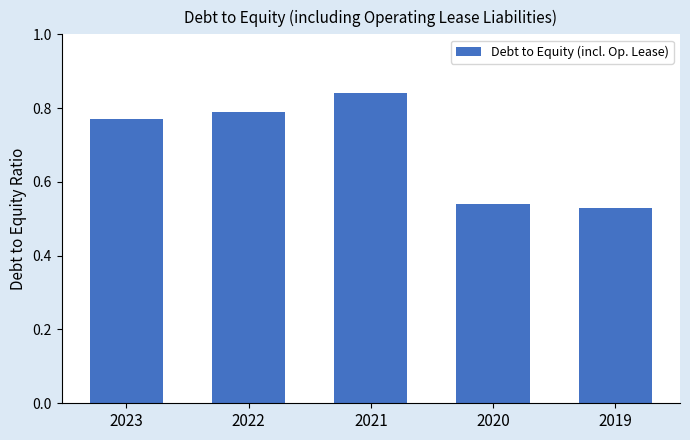

What is the sum of all values?

3.5